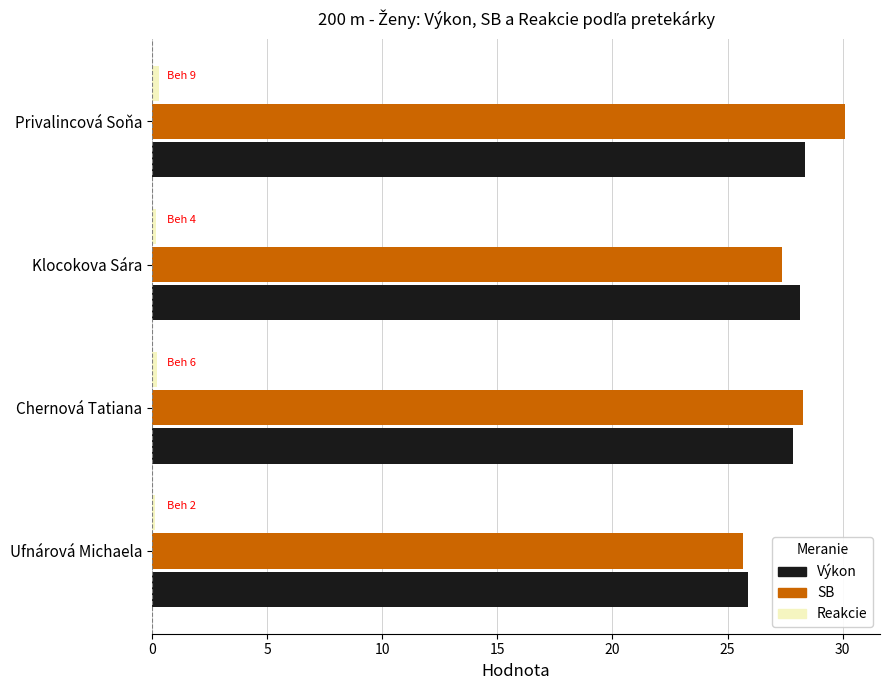

What is the sum of all SB values?

111.4